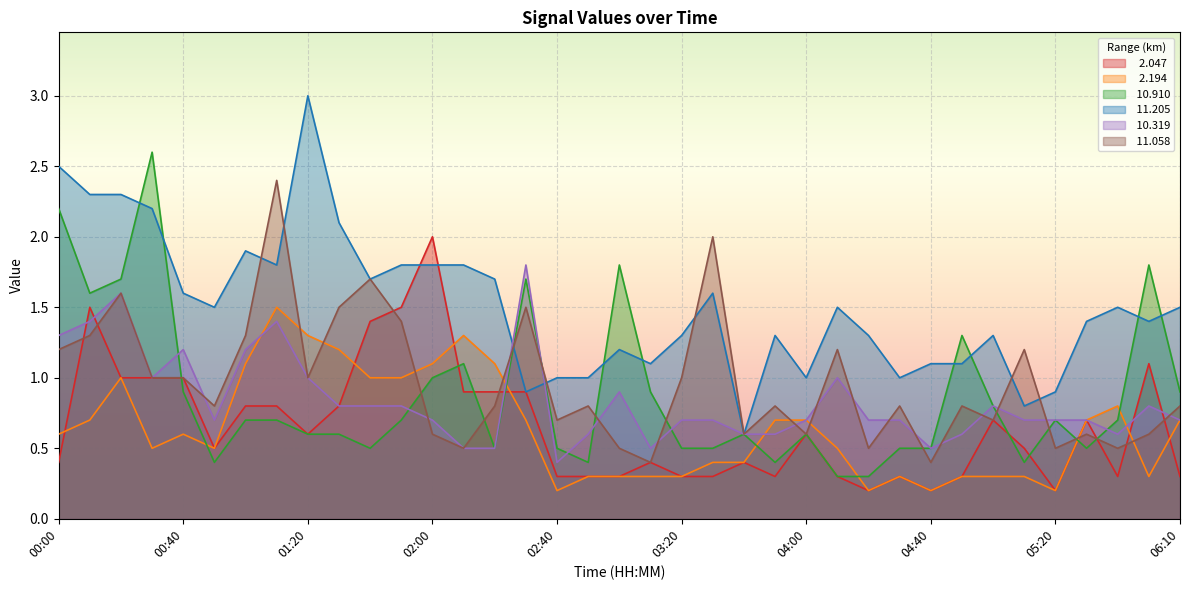

What is the spread (max minus min) of values at 03:50?

1.0